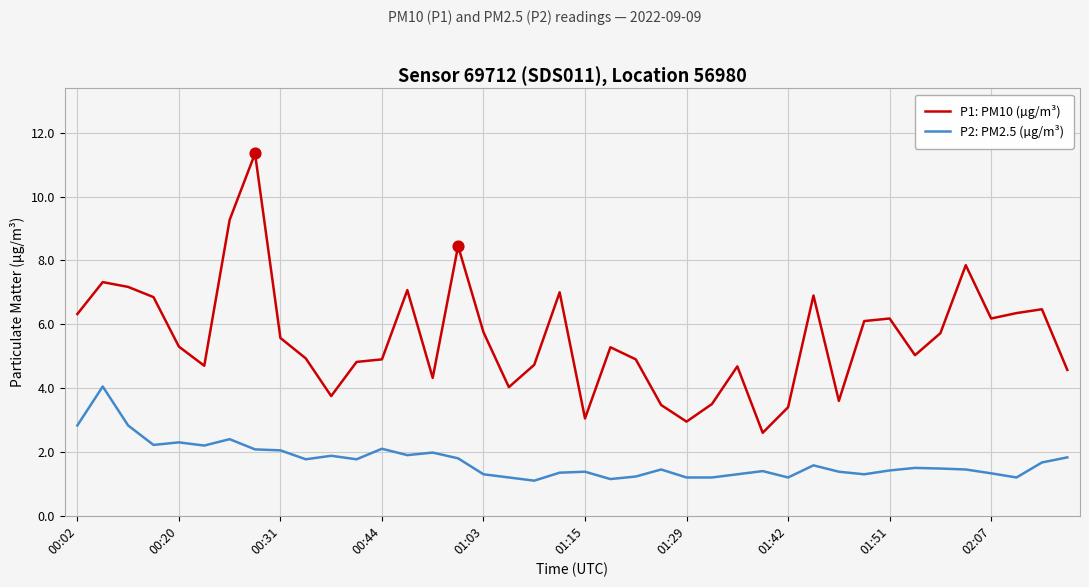

Which series has the largest range (max minus min)?

P1: PM10 (µg/m³)